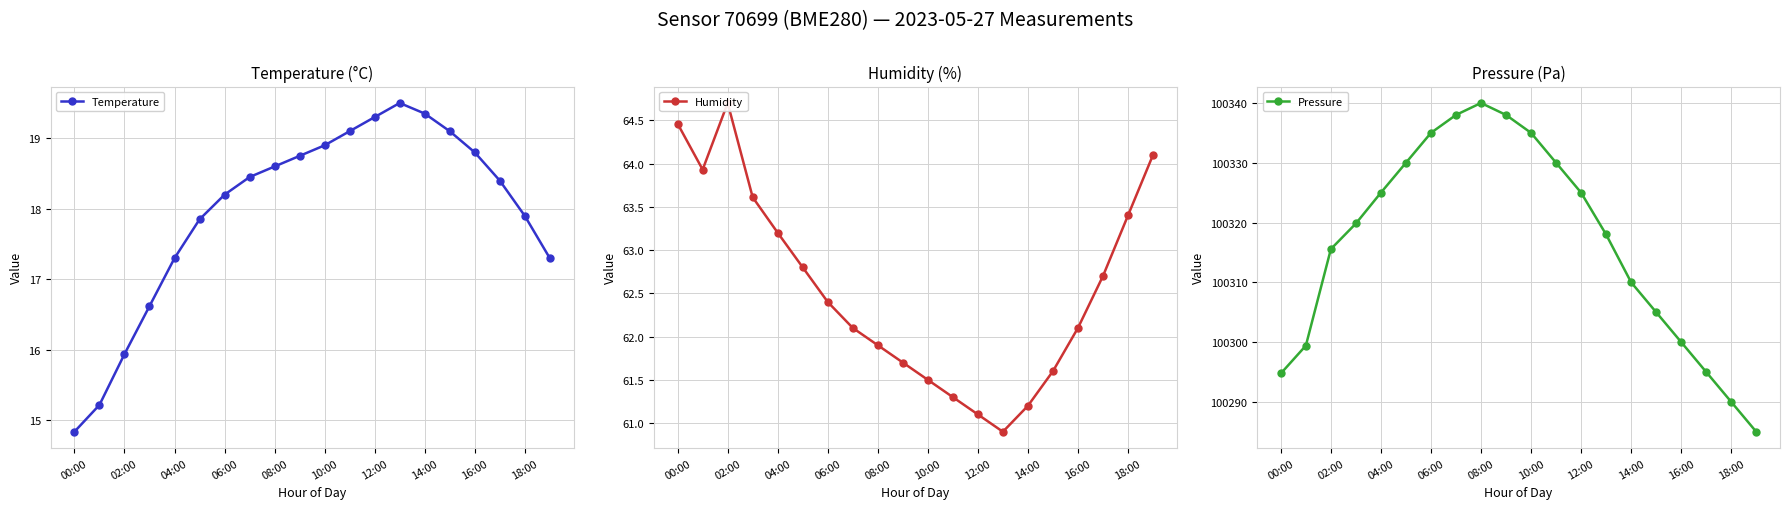

What is the average value of the Humidity series?

62.5